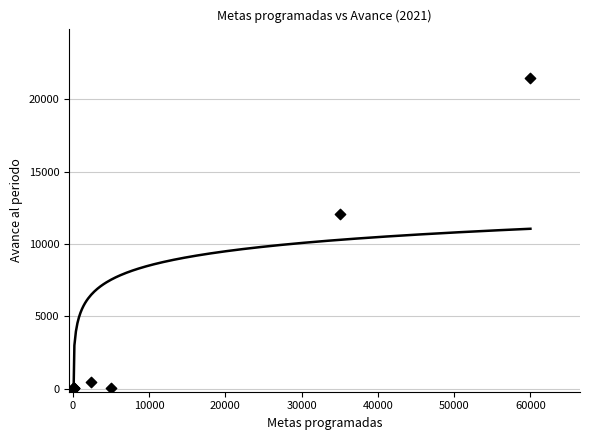

What Y value in the scatter plot is closest to 10732?

12111